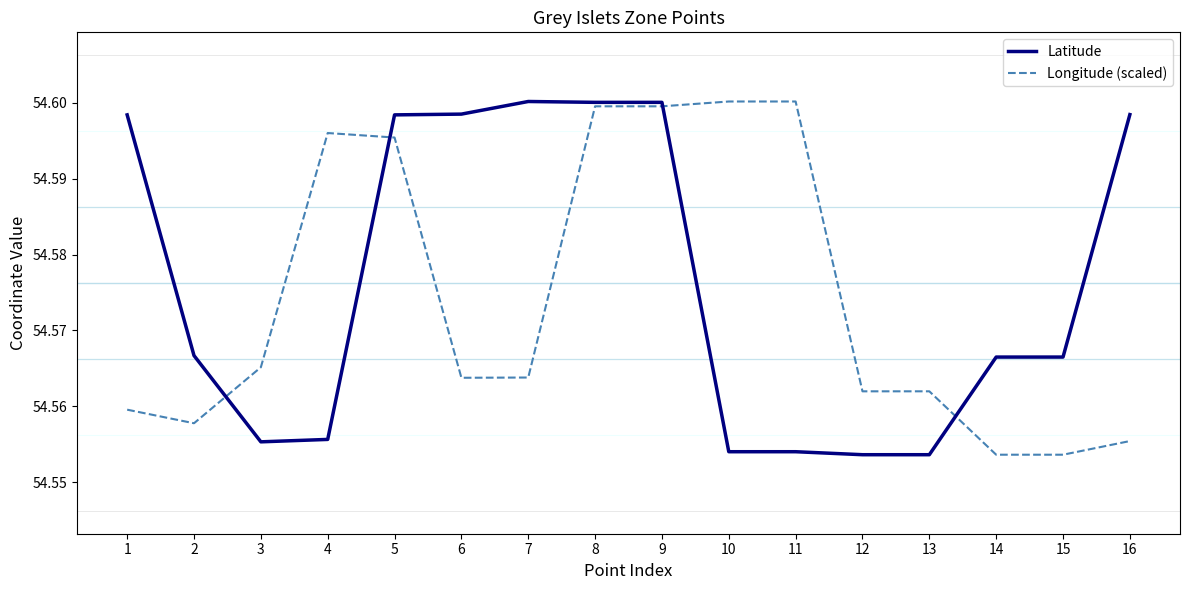

What is the total value across all series at 15?

109.1